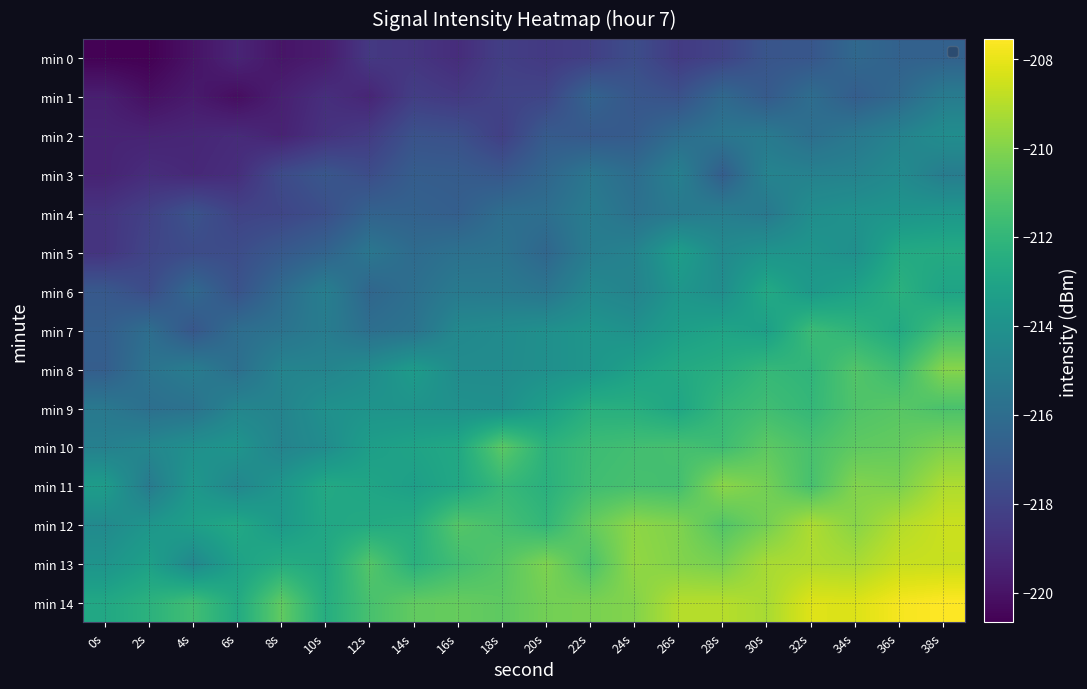

How many distinct data groups are displayed?

15